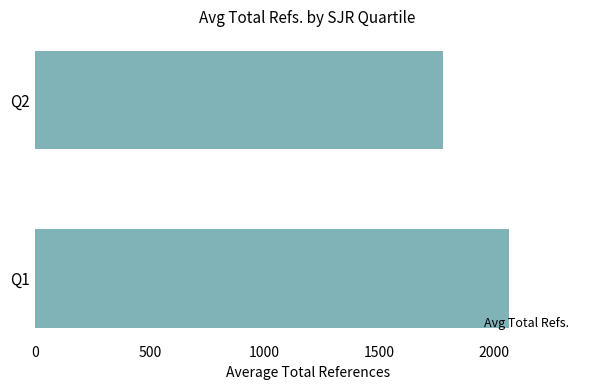

List the labels in order of value, smallest first.

Q2, Q1